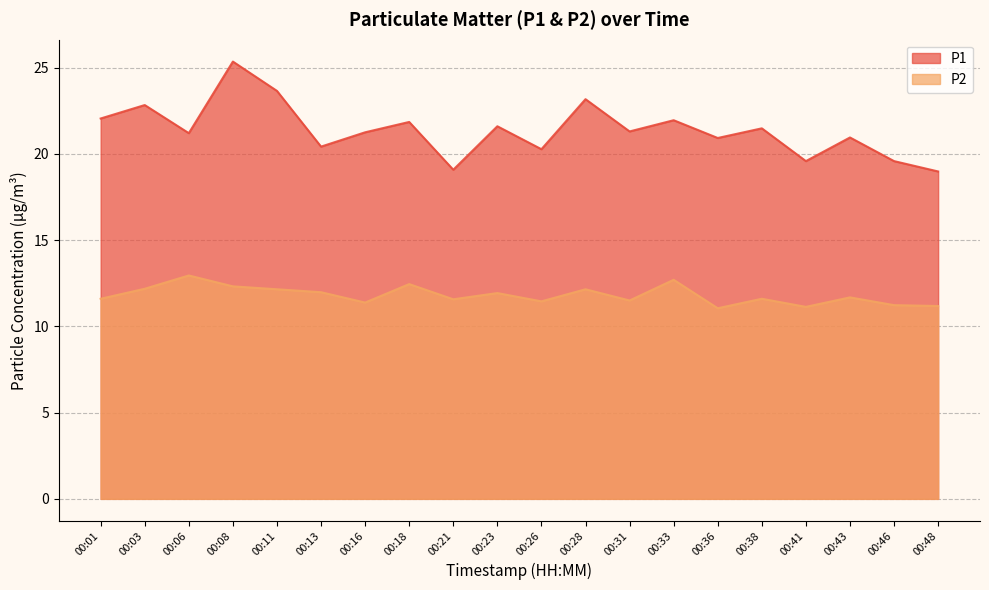

What are all the series names shown in the legend?

P1, P2